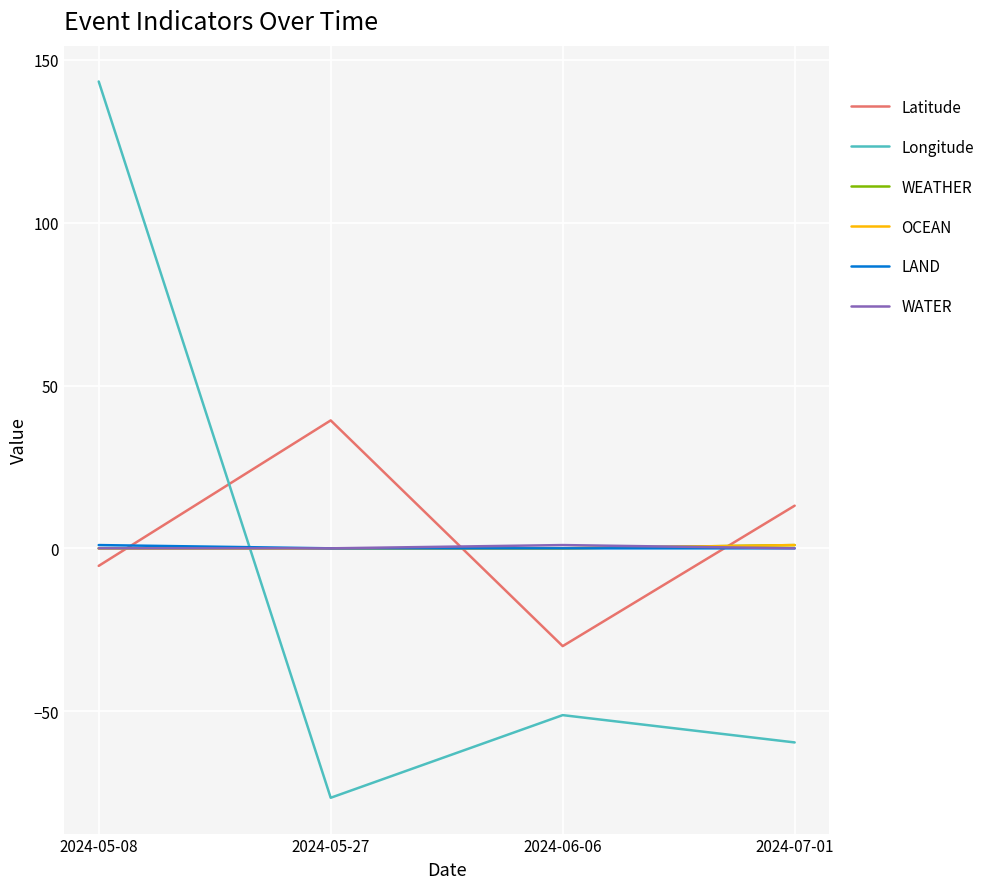

Reading left to right, what are all the values shown in this chart?

Latitude: -5.4	39.3	-30.0	13.1
Longitude: 143.4	-76.6	-51.2	-59.6
WEATHER: 0.0	0.0	0.0	1.0
OCEAN: 0.0	0.0	0.0	1.0
LAND: 1.0	0.0	0.0	0.0
WATER: 0.0	0.0	1.0	0.0